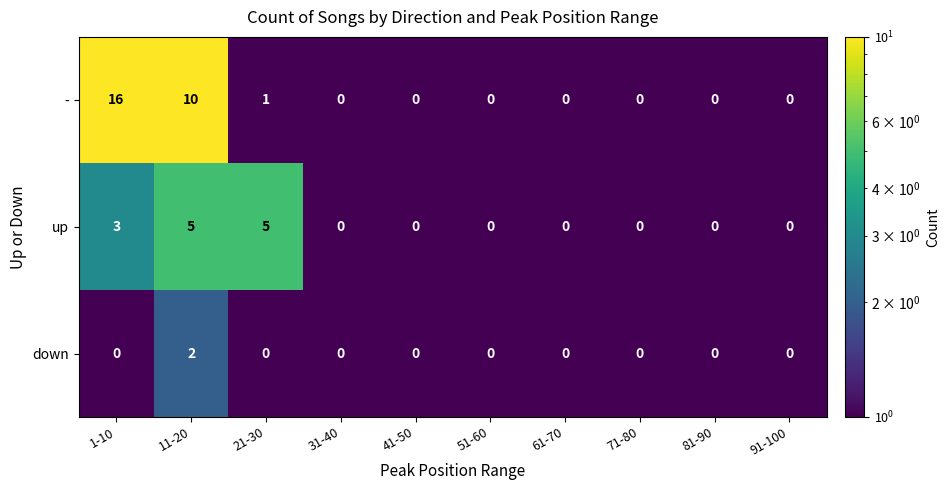

What is the difference between the second highest and second lowest values in the up series?

5